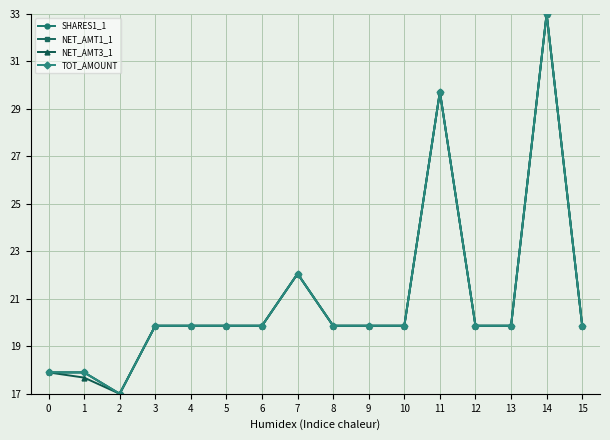

Where is the first local maximum for NET_AMT1_1?

7